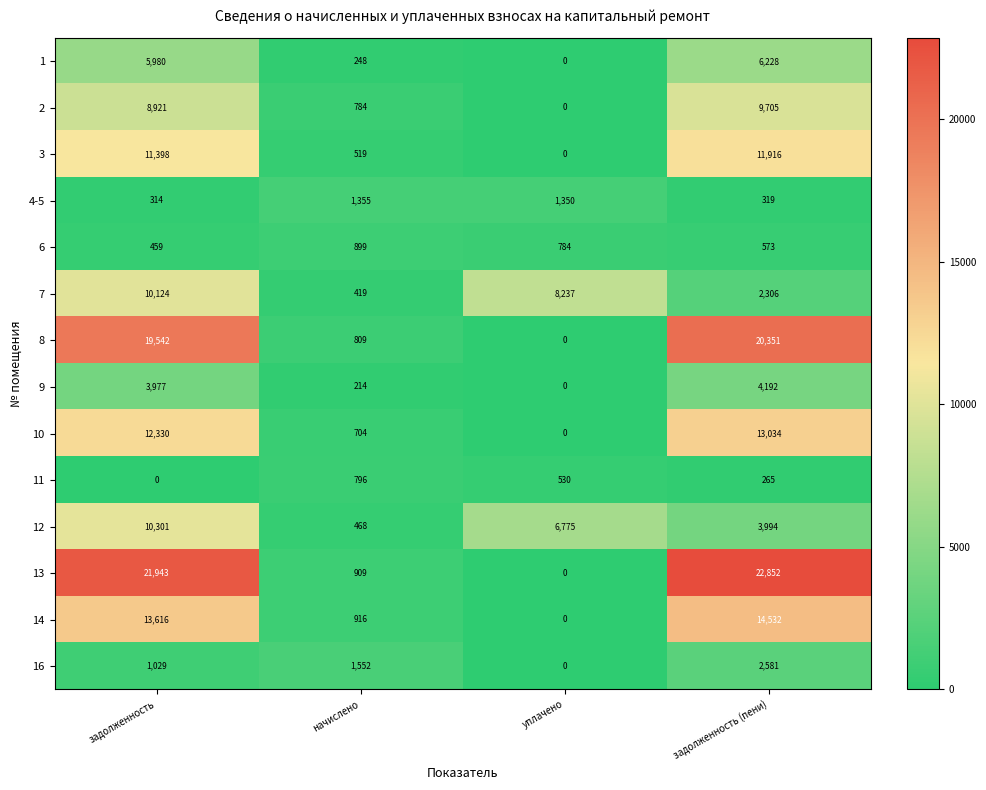

At начислено, list the series in order from largest to smallest.

16, 4-5, 14, 13, 6, 8, 11, 2, 10, 3, 12, 7, 1, 9